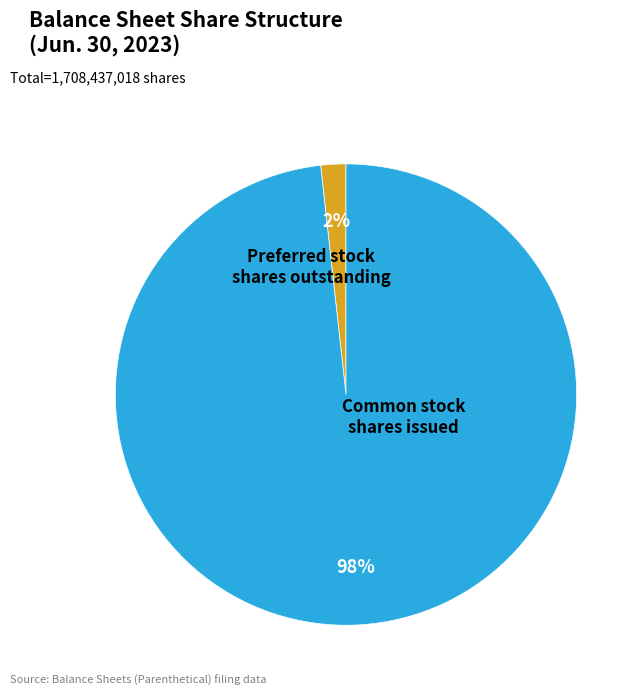

Is it true that Preferred stock shares outstanding is 2% of the pie?

True